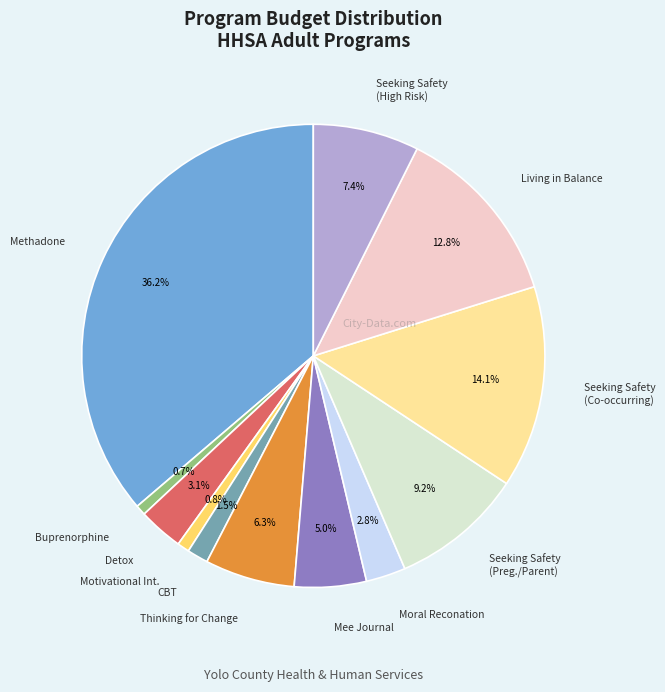

Is Thinking for Change the majority of the pie?

No